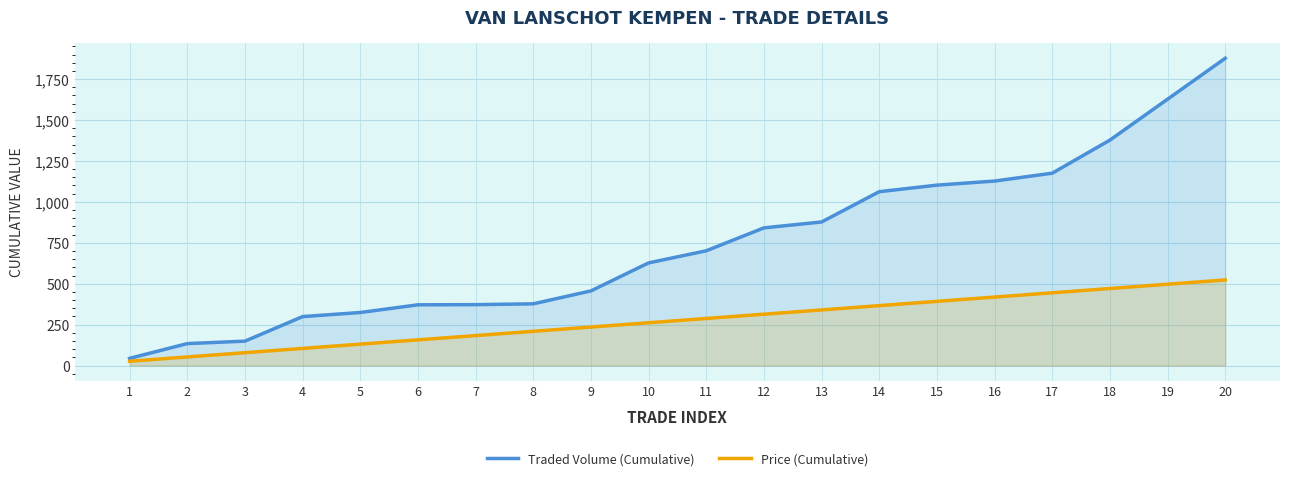

Where is Traded Volume (Cumulative) nearest to the value 960?

13